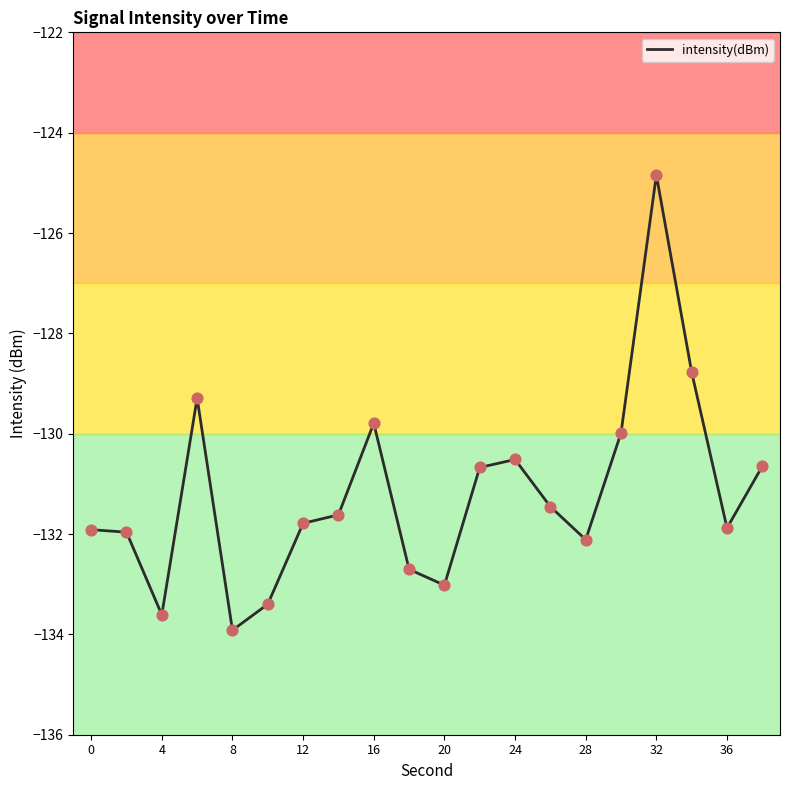

The value of intensity(dBm) at 8 is -133.9. True or false?

True